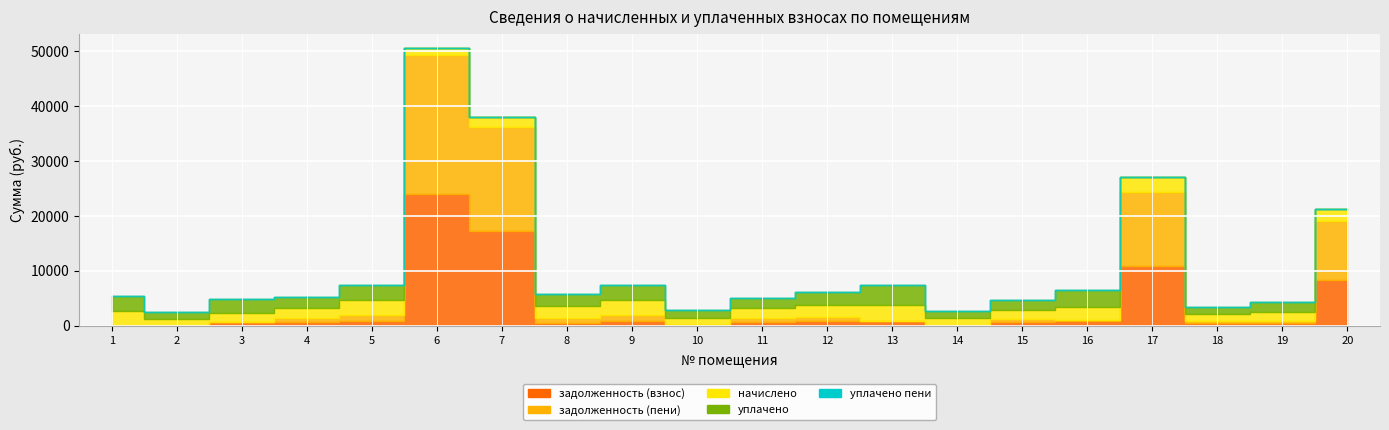

In уплачено, how many points are higher than both neighbors (excluding endpoints)?

6